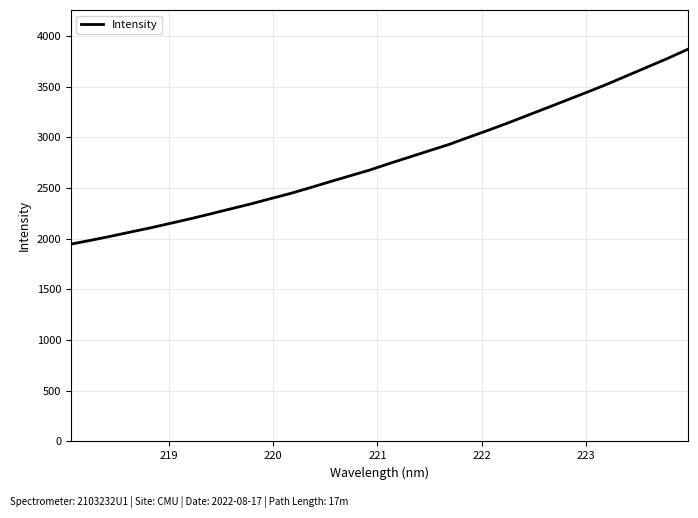

What is the average value?

2780.3